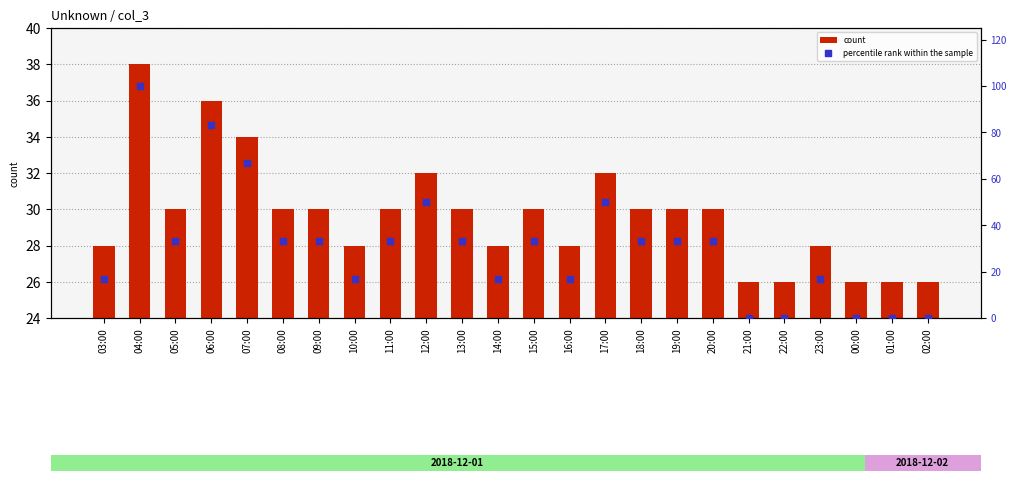

Which series has the largest Y range (max minus min)?

percentile rank within the sample